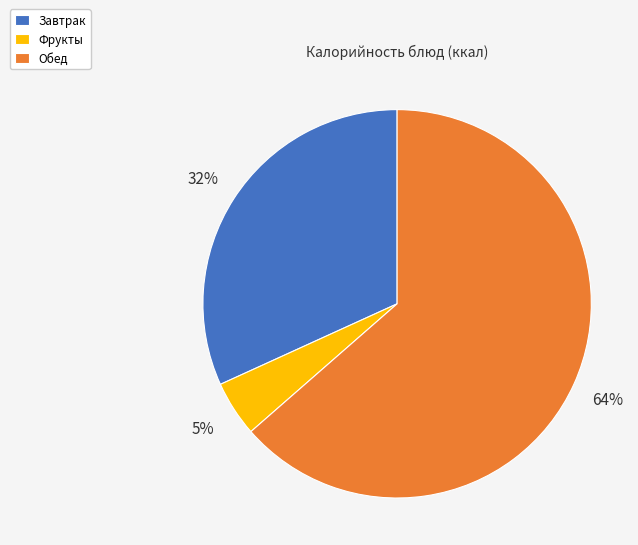

Approximately how many times larger is the value at Обед compared to Завтрак?

2.0